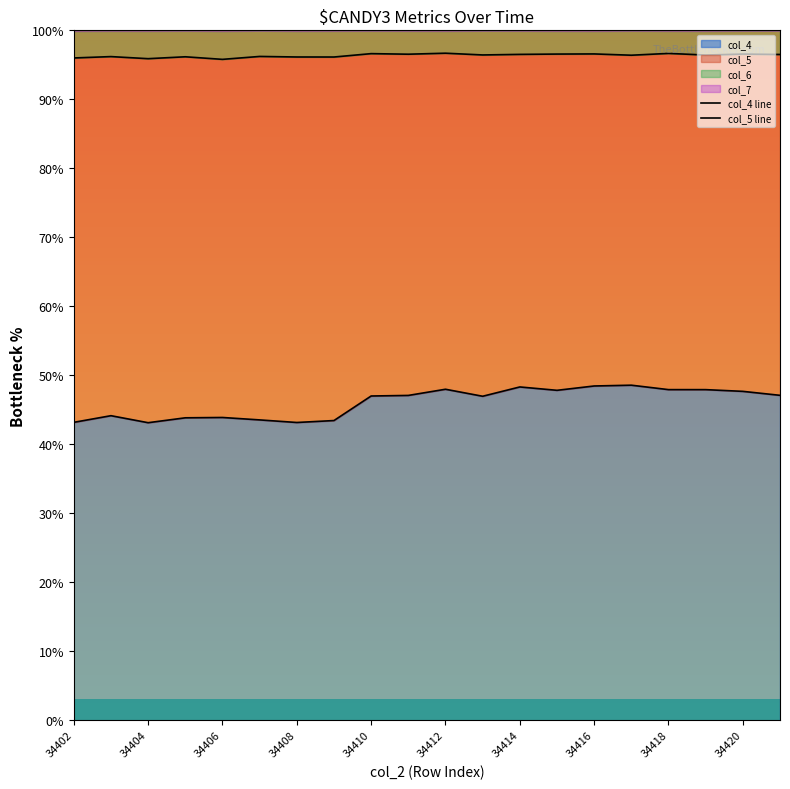

The value of col_4 at 34418 is 47.9. True or false?

True